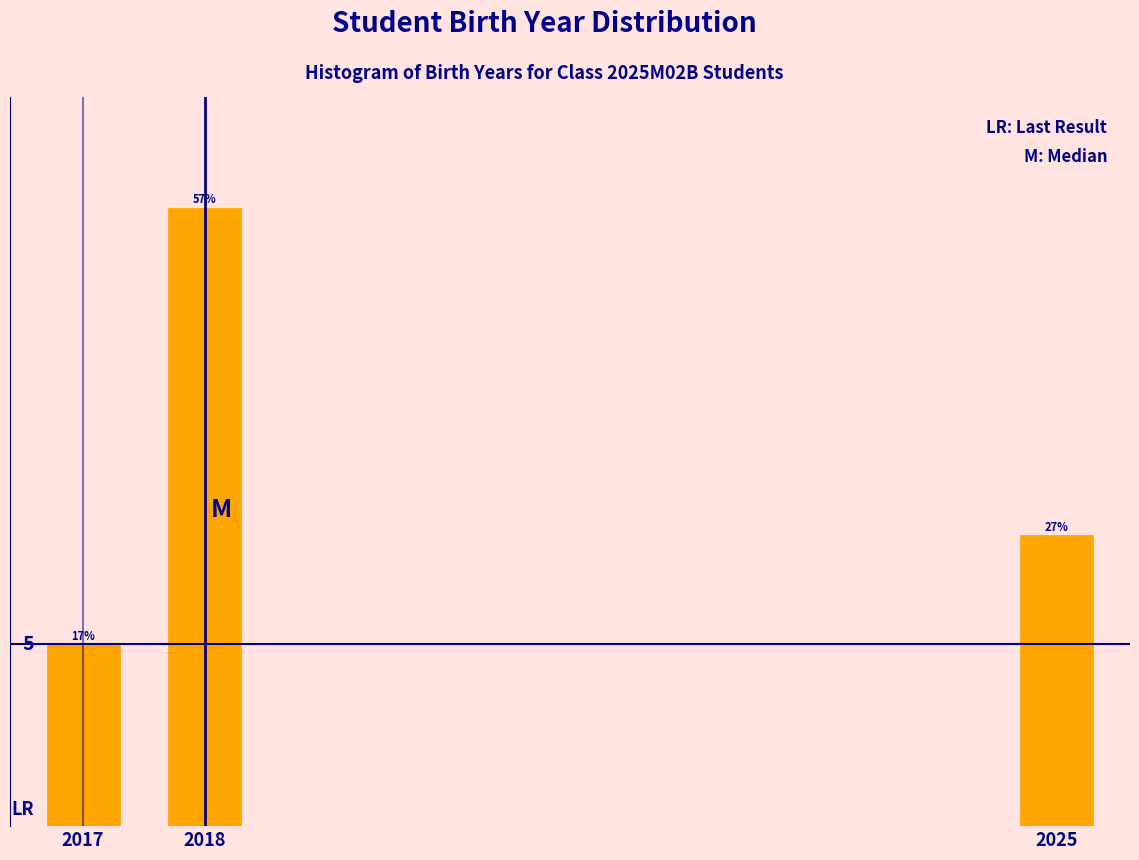

Rank the categories by value from lowest to highest.

2017, 2025, 2018